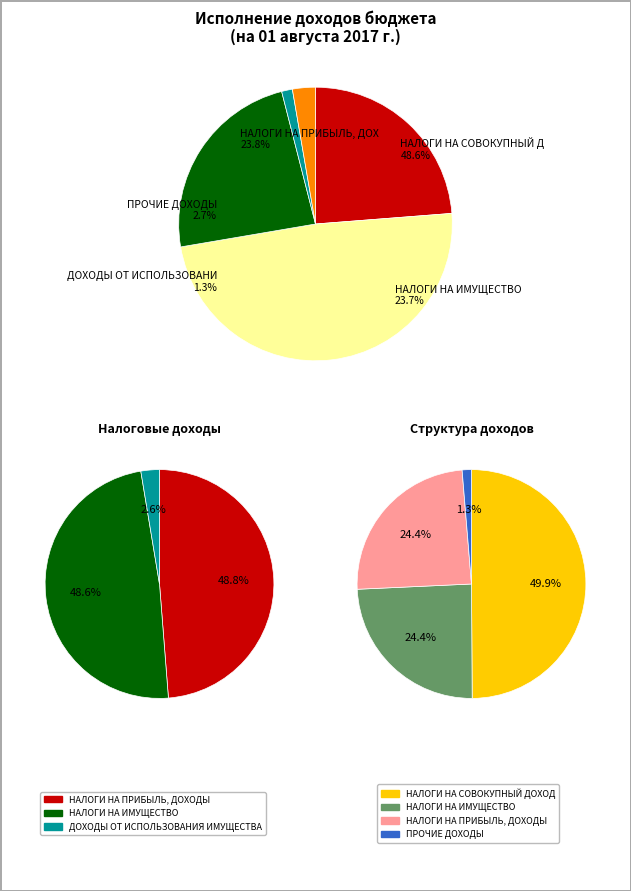

What portion of the pie excludes ПРОЧИЕ ДОХОДЫ?

97.3%